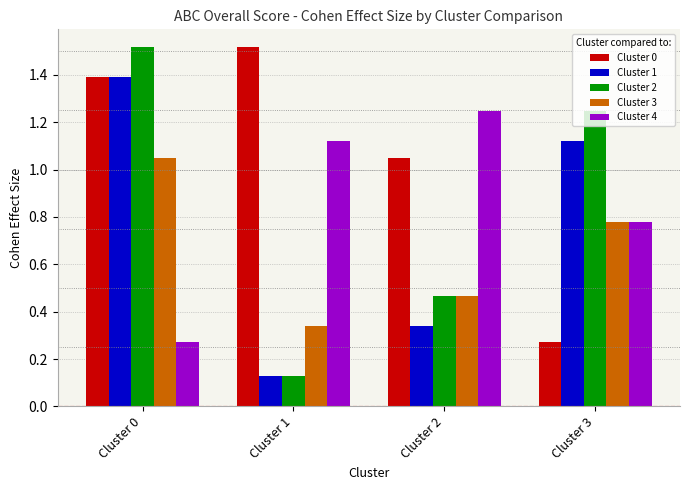

What is the average value of the Cluster 3 series?

0.7